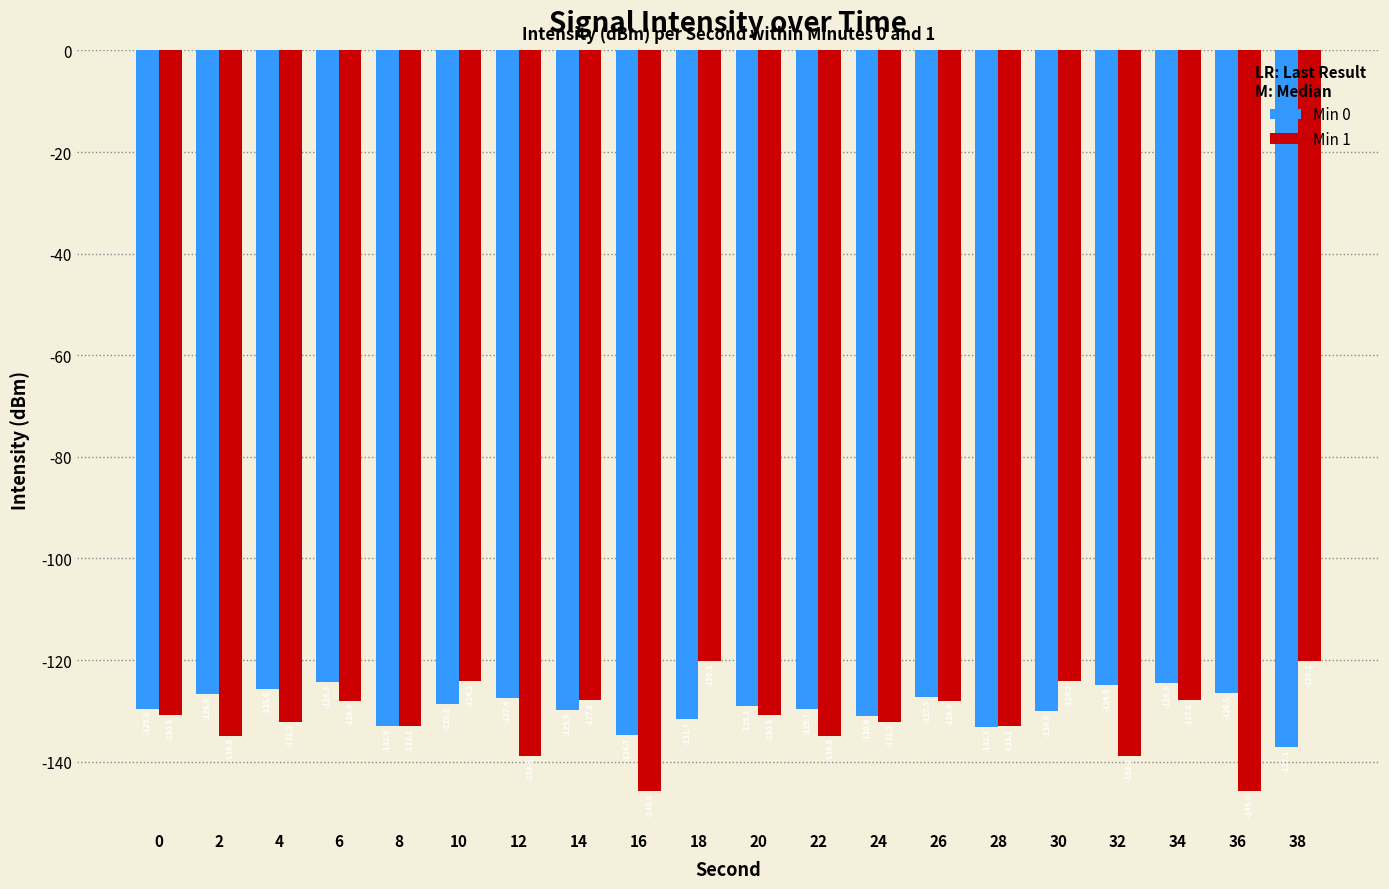

Reading right to left, extract all data points from this chart.

Min 0: 38=-137.1	36=-126.5	34=-124.5	32=-124.9	30=-130.0	28=-133.1	26=-127.3	24=-130.9	22=-129.7	20=-129.1	18=-131.7	16=-134.7	14=-129.9	12=-127.4	10=-128.8	8=-132.9	6=-124.3	4=-125.6	2=-126.6	0=-129.6
Min 1: 38=-120.1	36=-145.8	34=-127.8	32=-138.8	30=-124.2	28=-133.1	26=-128.0	24=-132.1	22=-134.9	20=-130.8	18=-120.1	16=-145.8	14=-127.8	12=-138.8	10=-124.2	8=-133.1	6=-128.0	4=-132.1	2=-134.9	0=-130.8